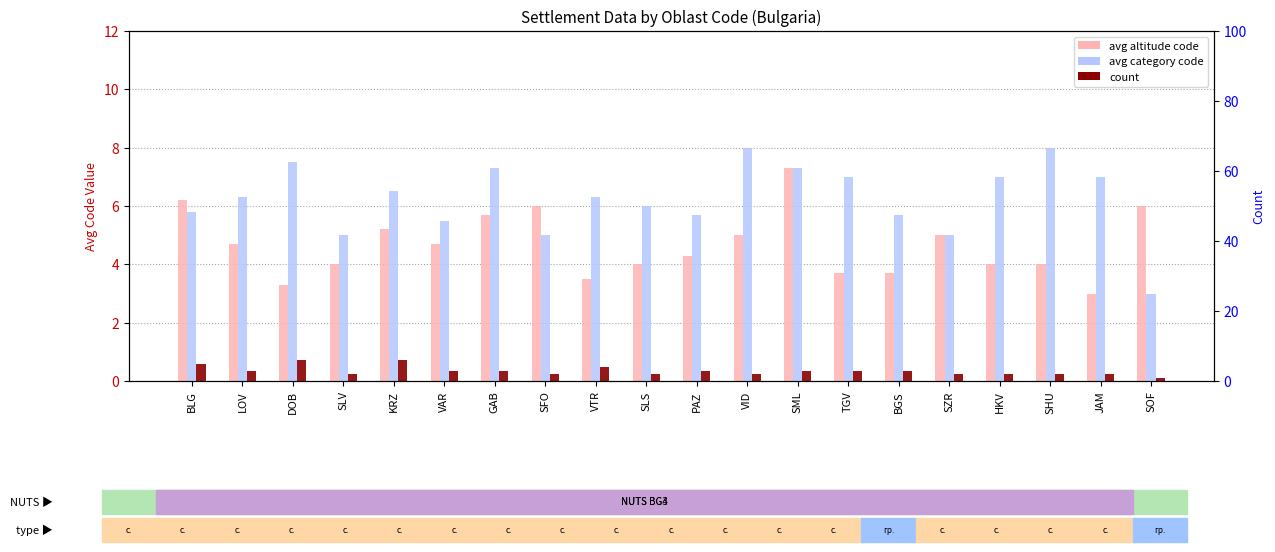

What is the sum of all avg altitude code values?

93.3